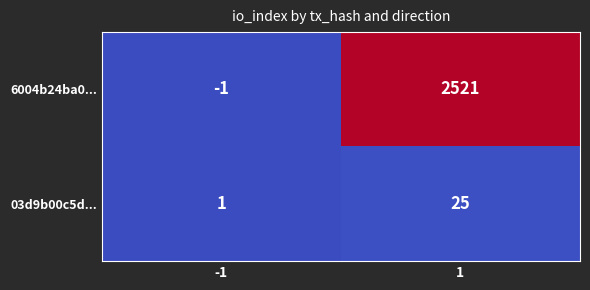

At 1, list the series in order from smallest to largest.

03d9b00c5d..., 6004b24ba0...